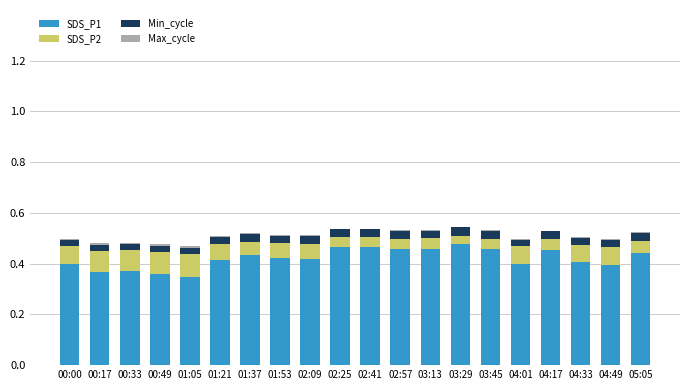

At which category is the sum across all series the highest?

03:29